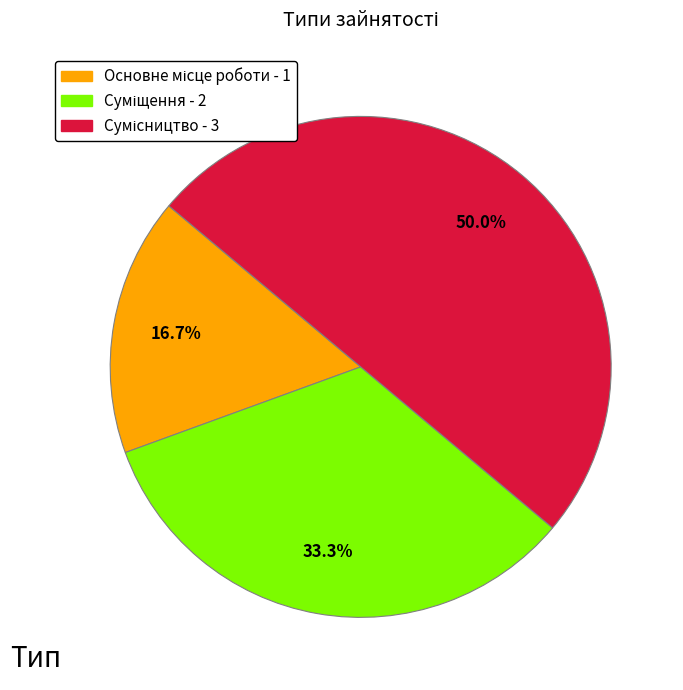

Approximately how many times larger is the value at Суміщення compared to Сумісництво?

0.7